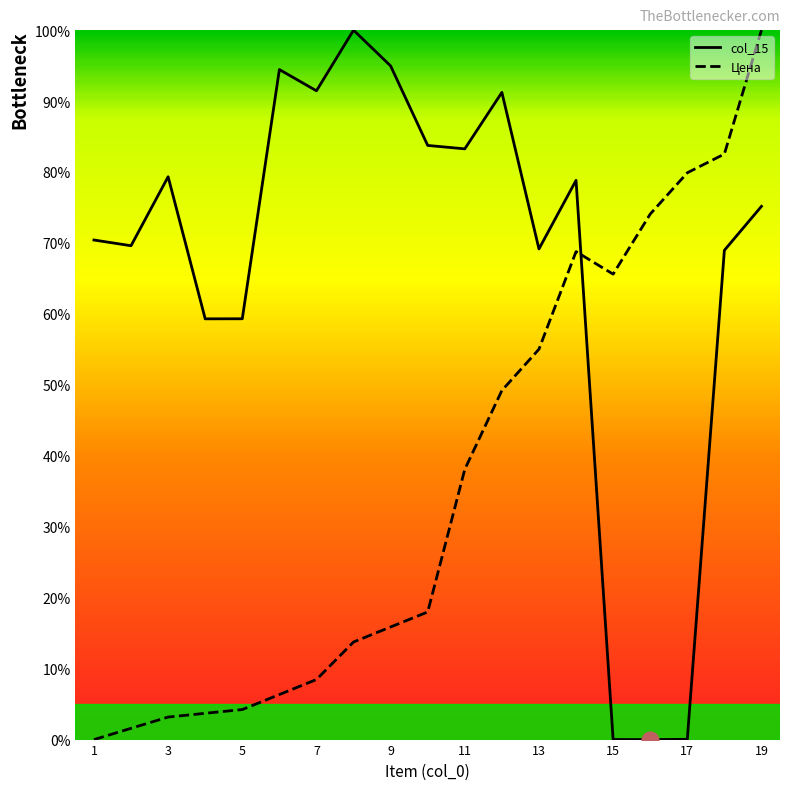

List the series in order of their overall mean, highest first.

col_15, Цена